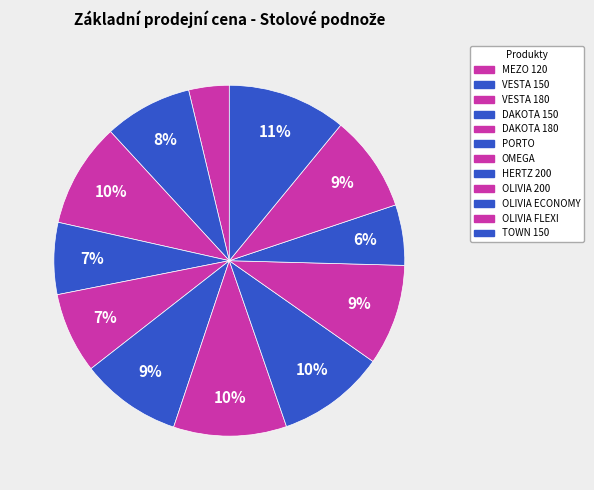

Do DAKOTA 150 and VESTA 150 together represent more than half of the pie?

No